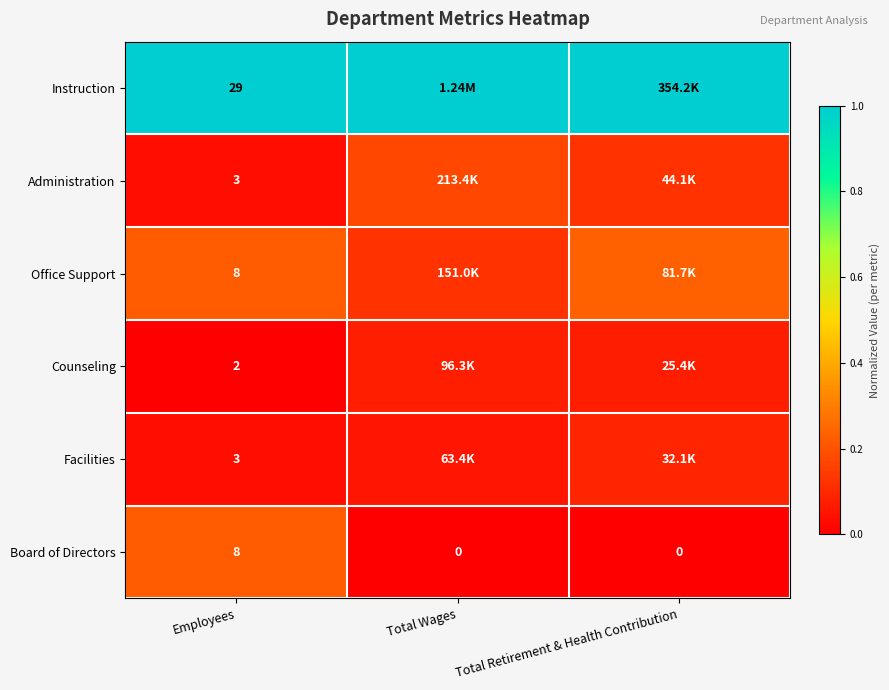

How many data points does each series have?

3